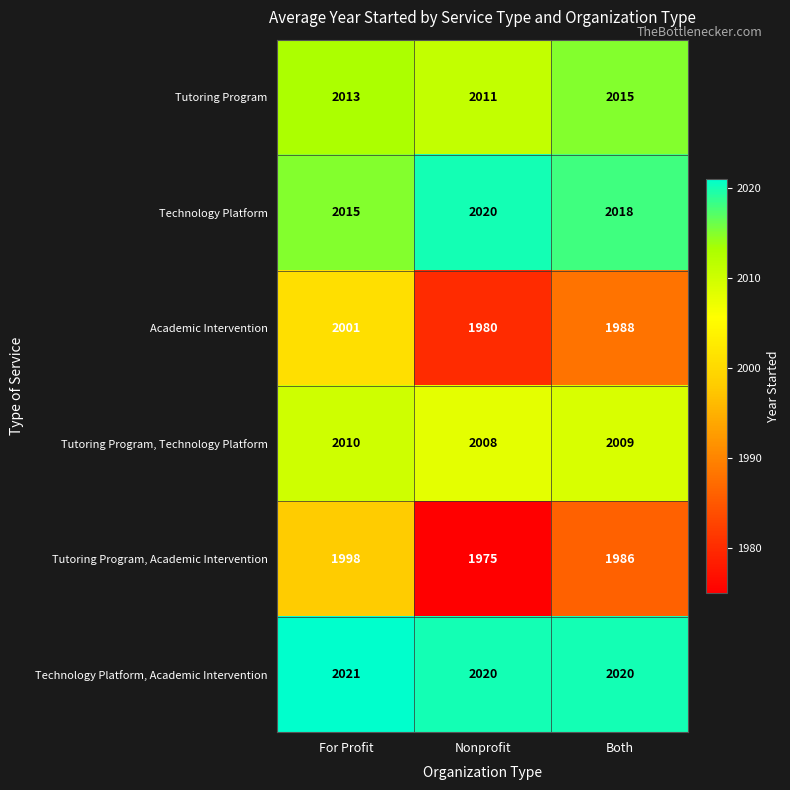

What is the sum of the Tutoring Program values at Nonprofit and For Profit?

4024